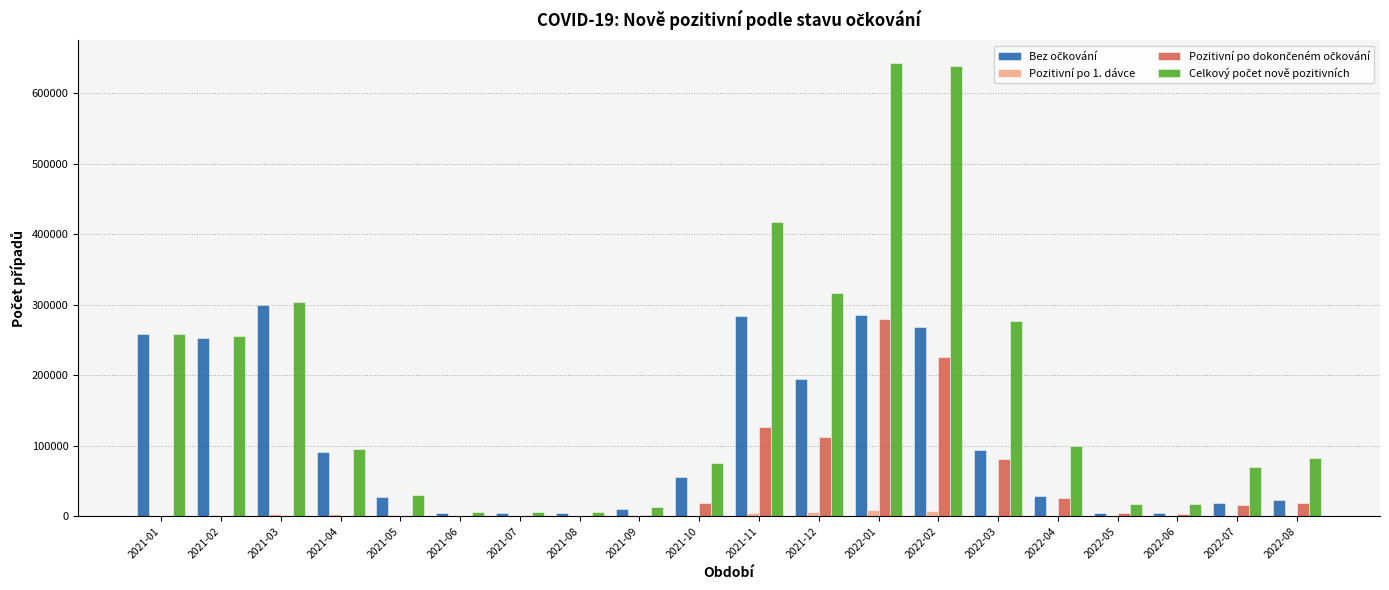

How many groups of bars are there?

20